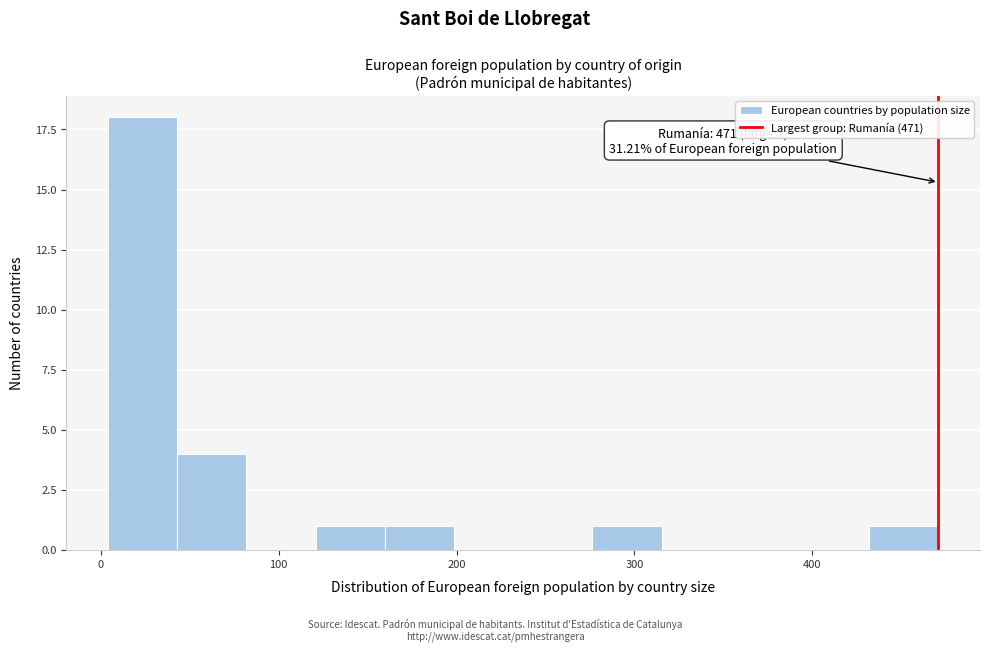

Around what value on the x-axis is the tallest bar? Give the approximate position of its centre, as read against the axis.

20